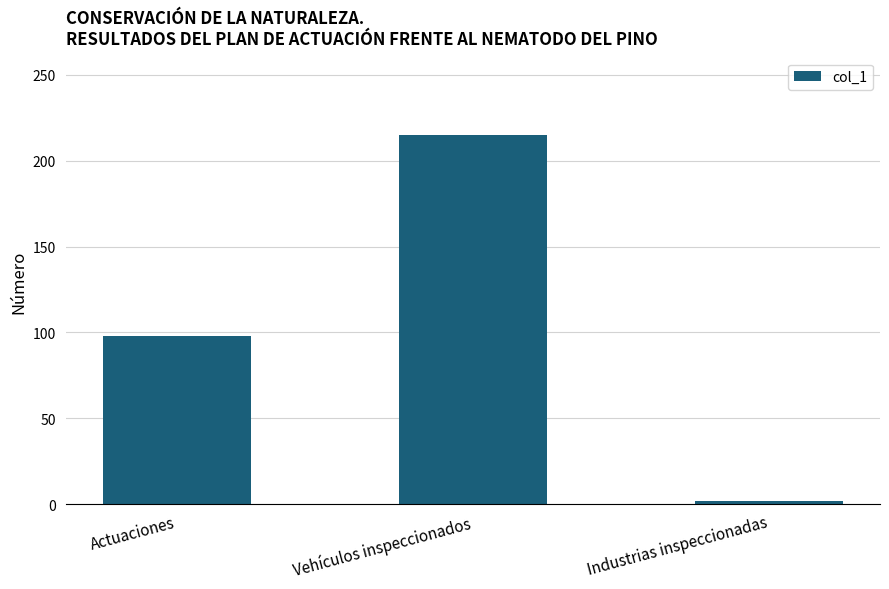

Reading right to left, transcribe all the data shown in this chart.

2	215	98